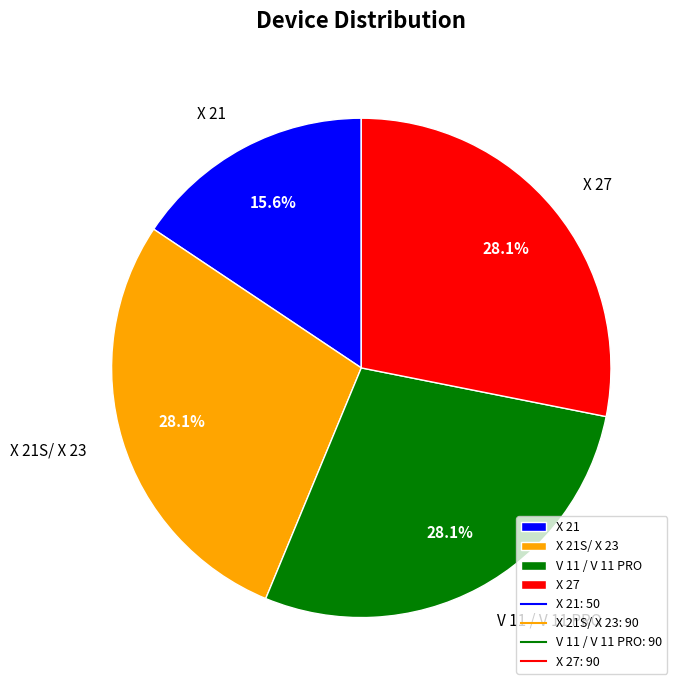

Is it true that X 27 is 28% of the pie?

True